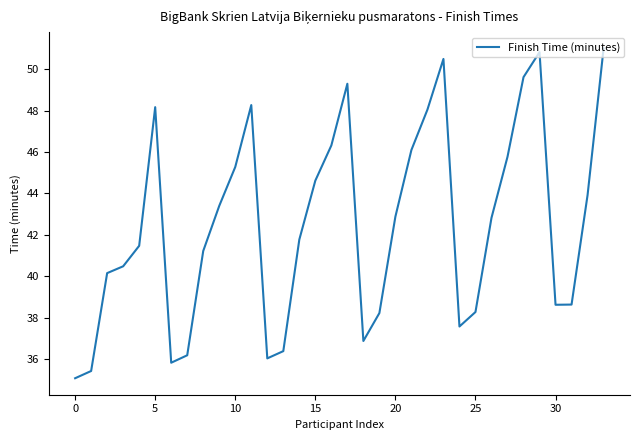

Count the number of categories in the chart.

34